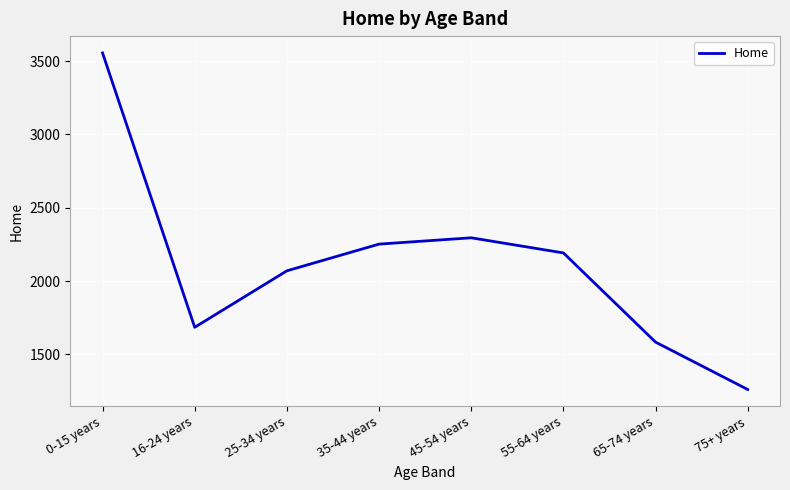

Which category has the lowest value across all series?

75+ years